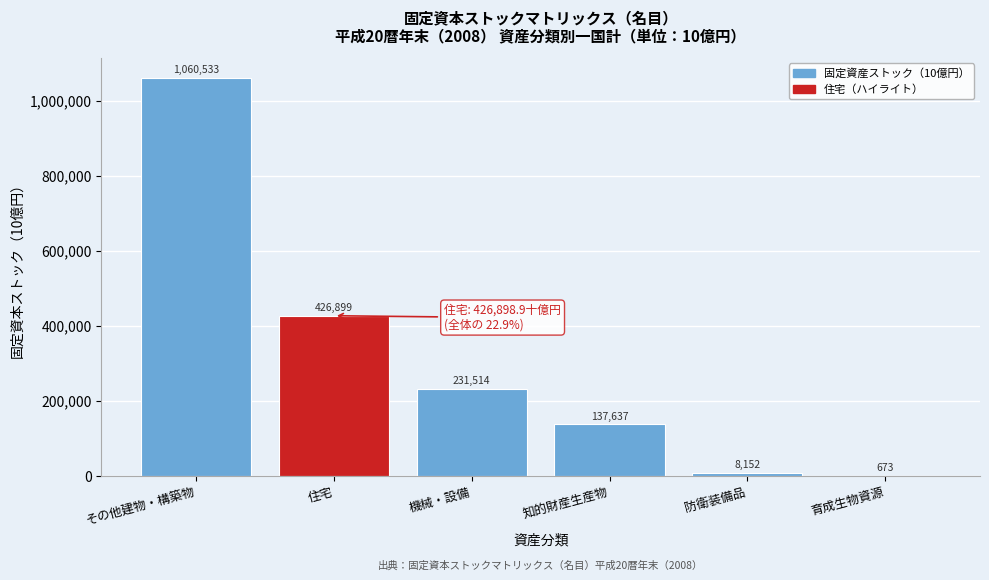

At which category does the chart reach its peak across all series?

その他建物・構築物